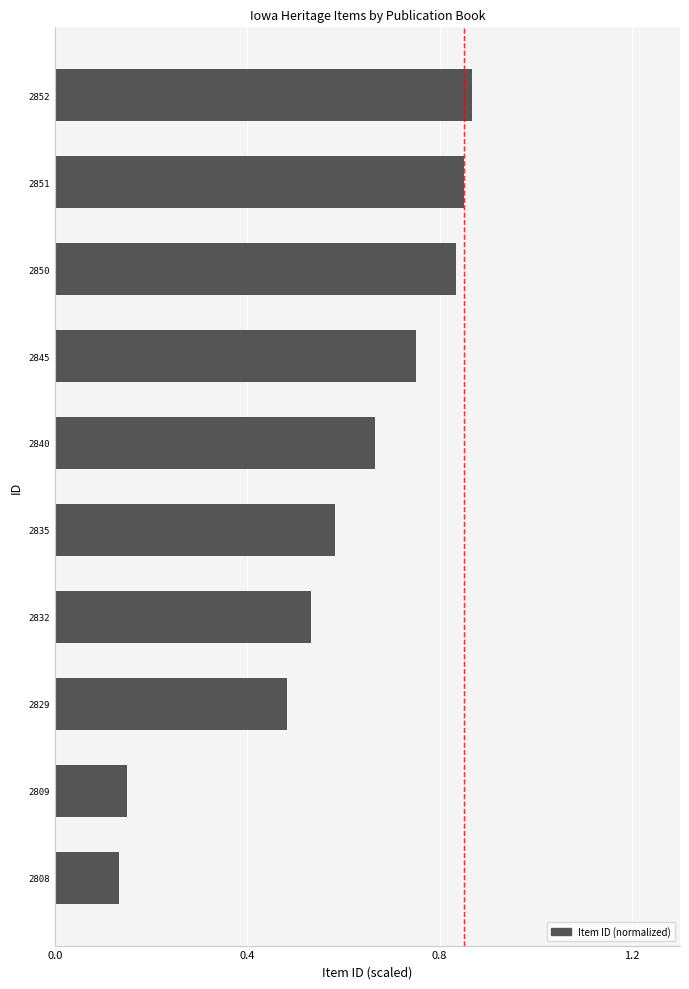

True or false: the data shows 0.2 at 2851.

False